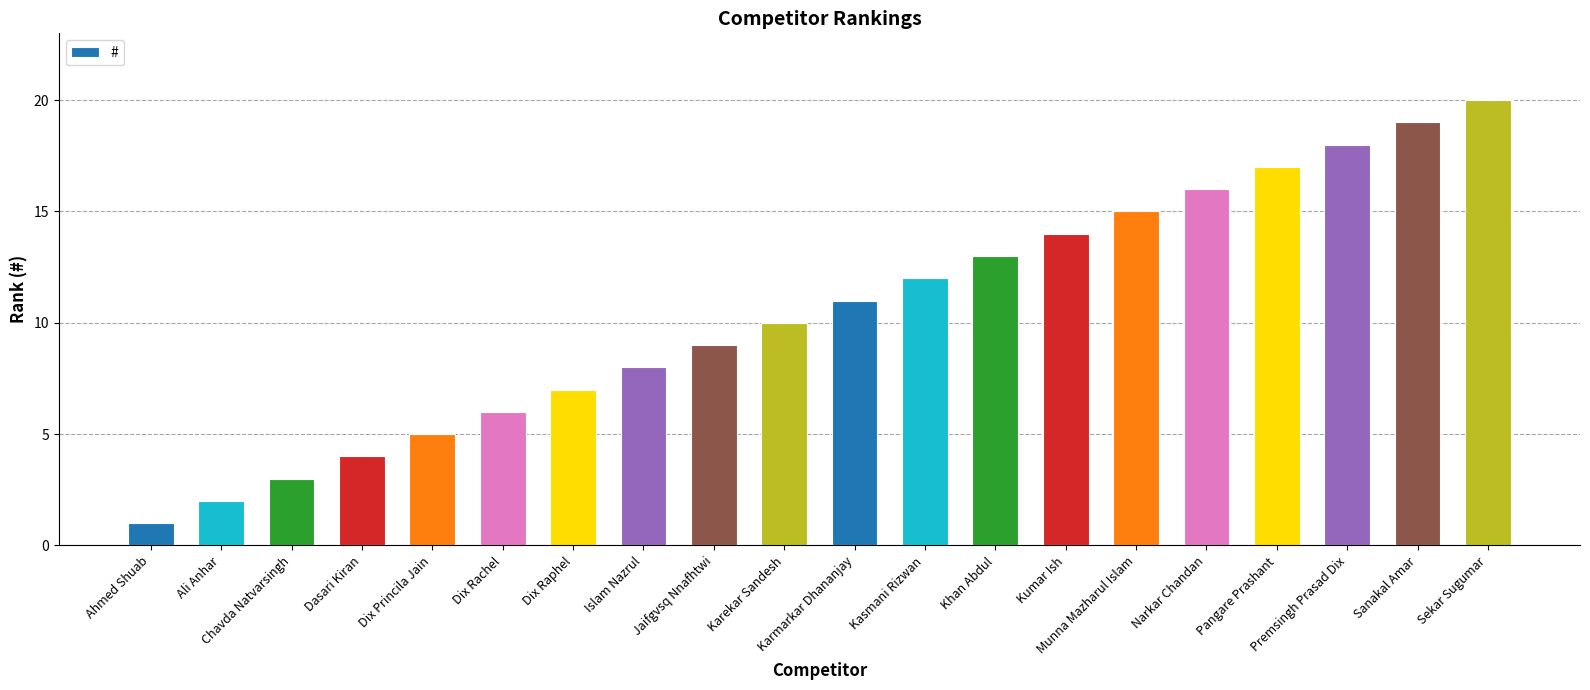

Reading left to right, extract all data points from this chart.

1	2	3	4	5	6	7	8	9	10	11	12	13	14	15	16	17	18	19	20